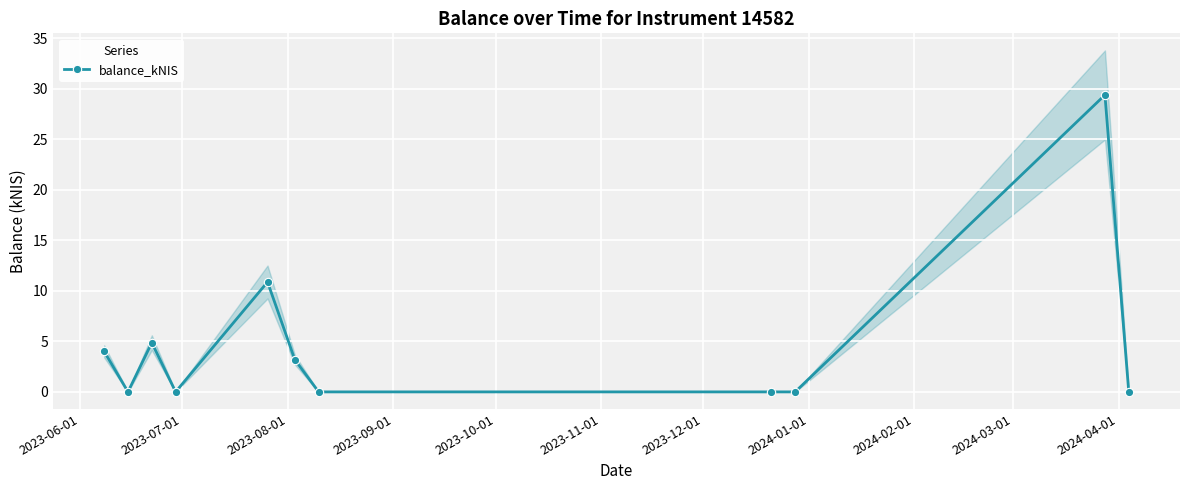

What is the highest value of the balance_kNIS series?

29.4